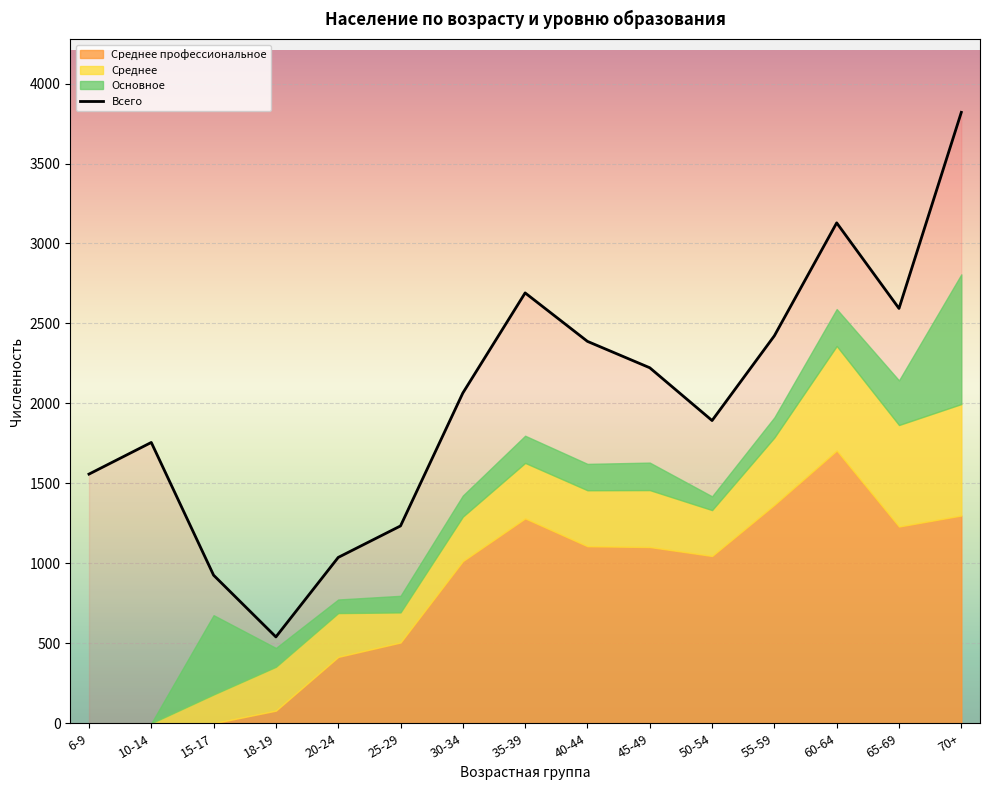

What is the sum of all values?

30277